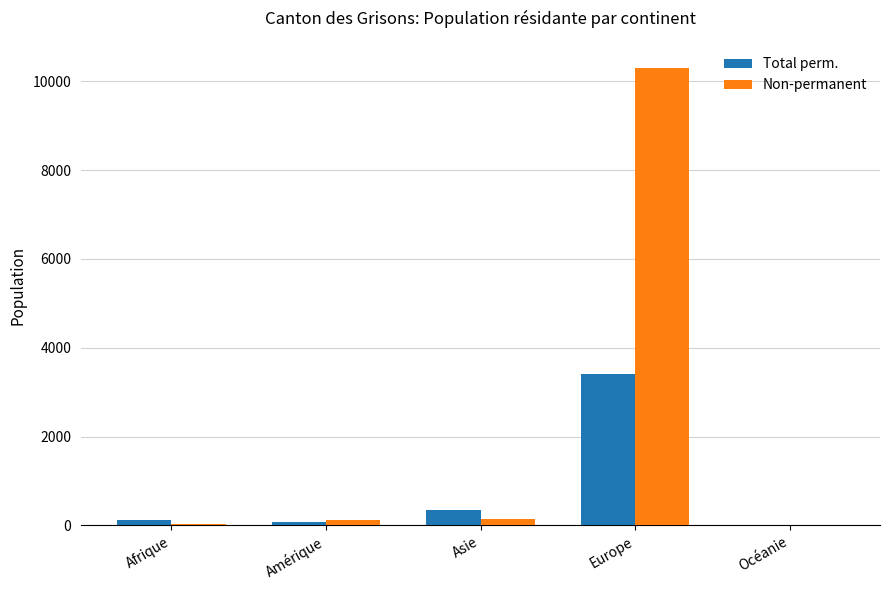

At which category is the sum across all series the highest?

Europe